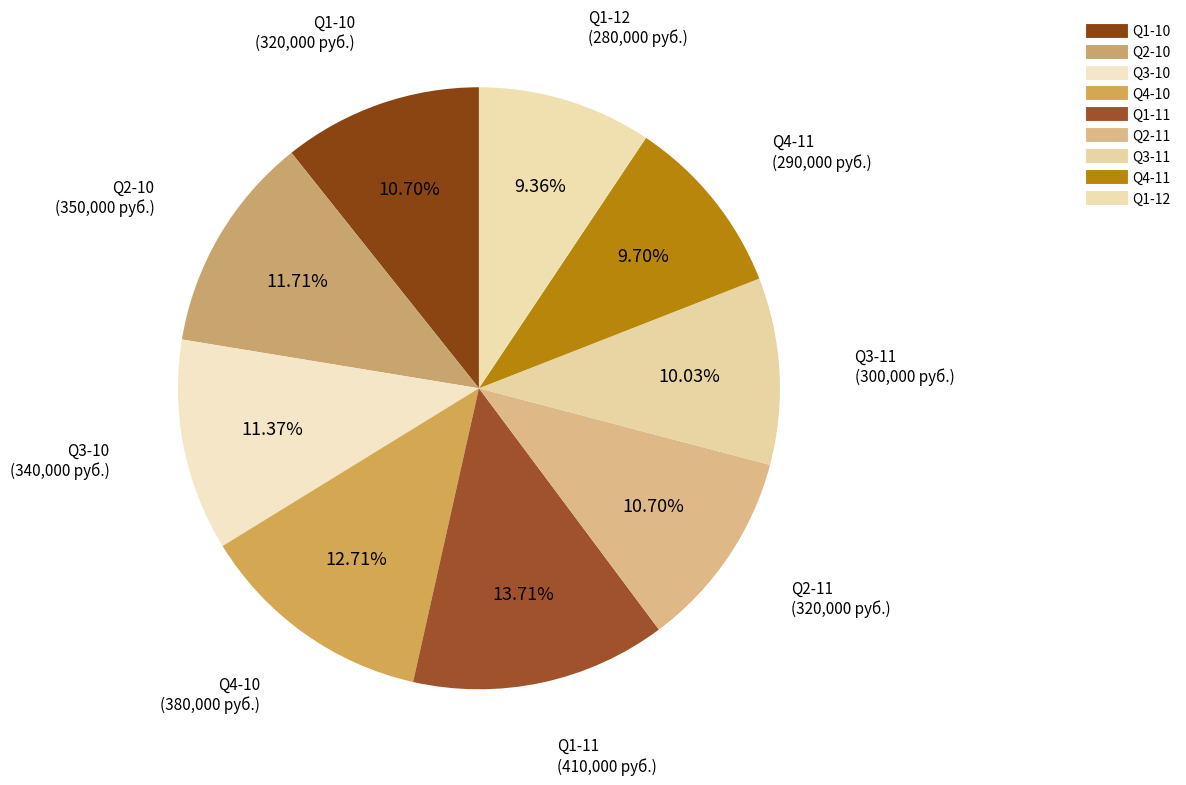

What is the change in value from Q1-10 to Q2-10?

+30000